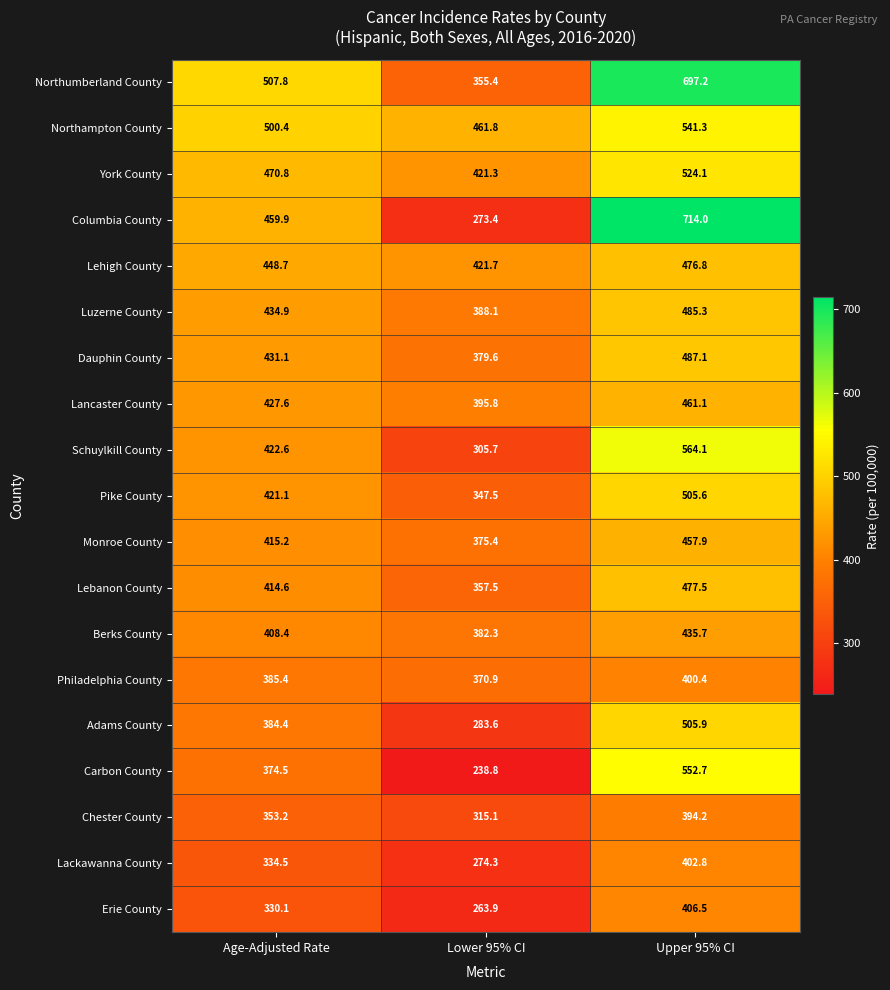

What is the difference between the second highest and minimum values in the Chester County series?

38.1